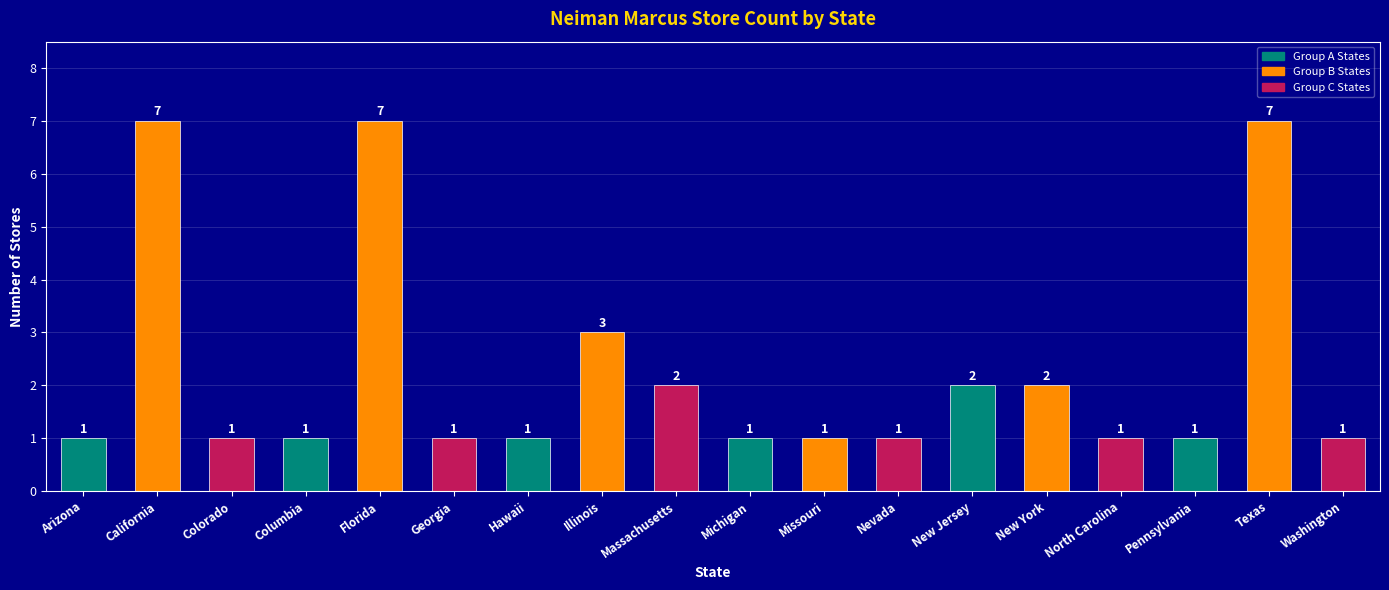

Read the value at Texas.

7